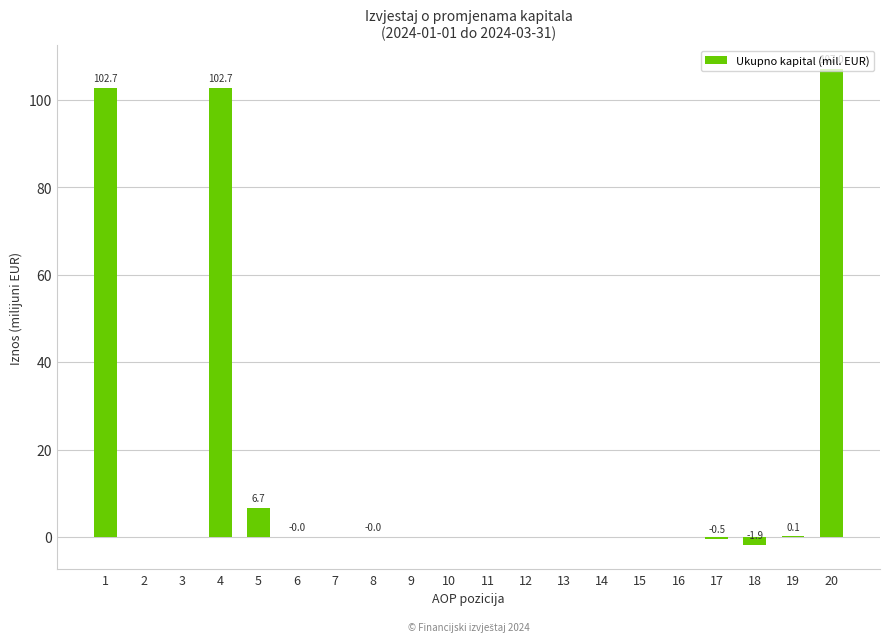

What is the maximum value shown in the chart?

107.0